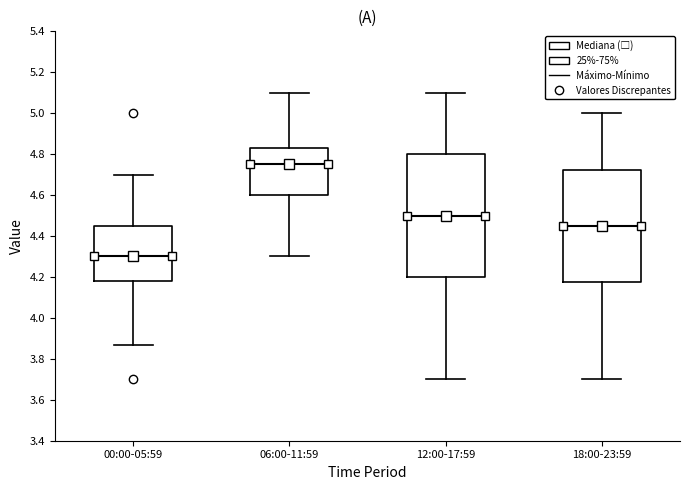

Which box has the highest median line?

06:00-11:59